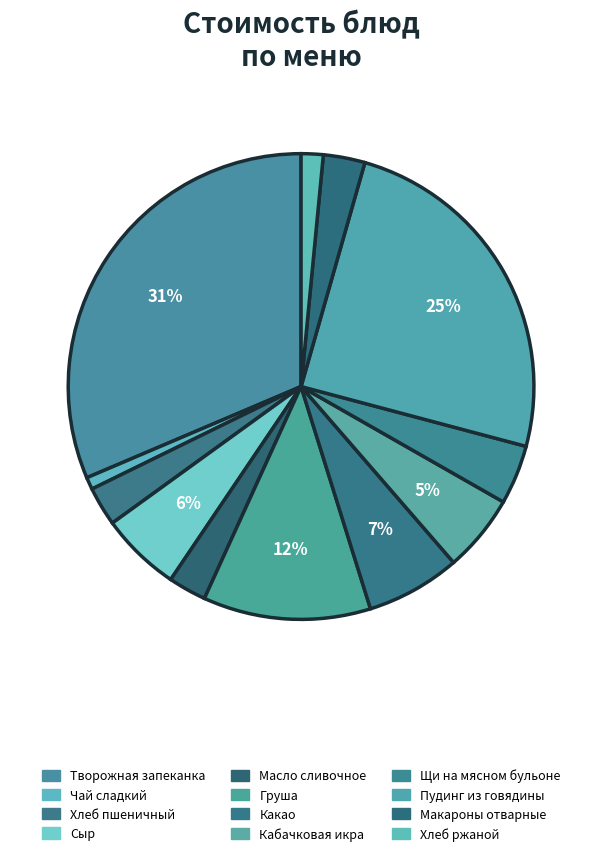

Rank the categories by value from highest to lowest.

Творожная запеканка, Пудинг из говядины, Груша, Какао, Сыр, Кабачковая икра, Щи на мясном бульоне, Макароны отварные, Хлеб пшеничный, Масло сливочное, Хлеб ржаной, Чай сладкий